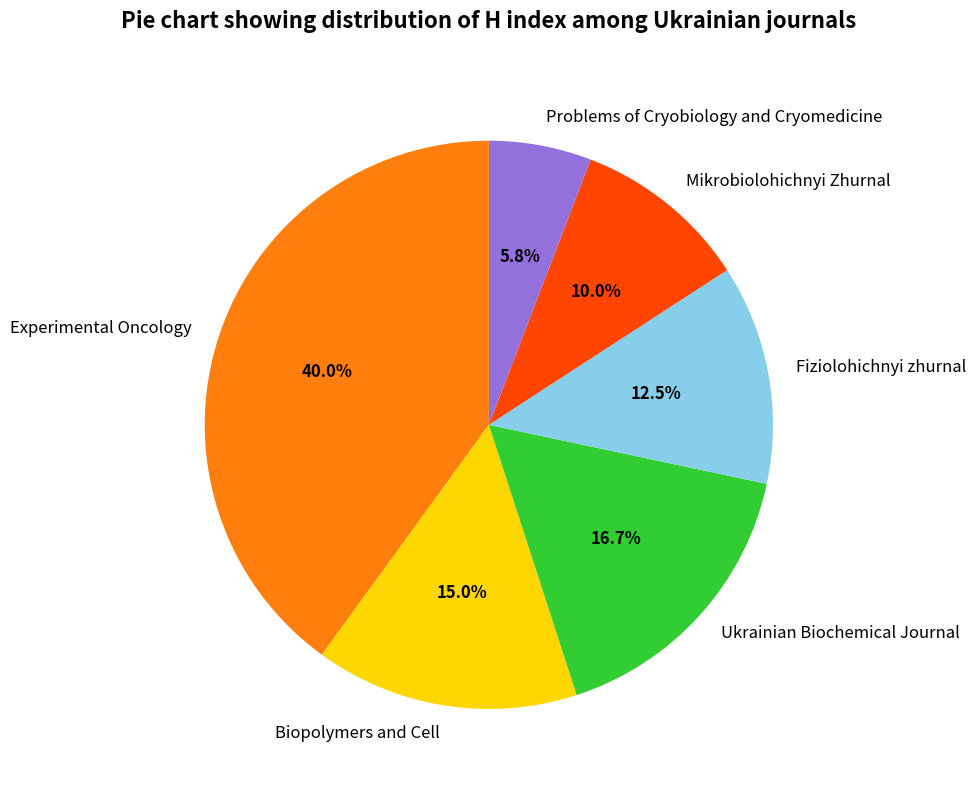

How many slices are in this pie chart?

6